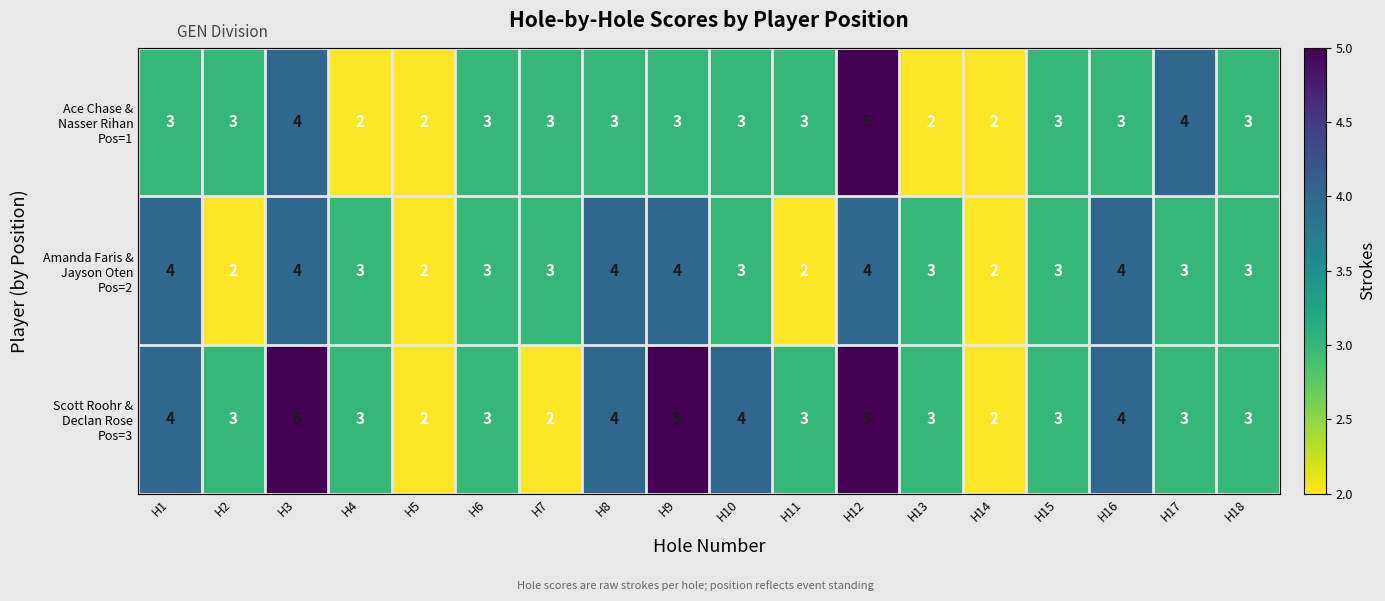

What is the maximum value shown in the chart?

5